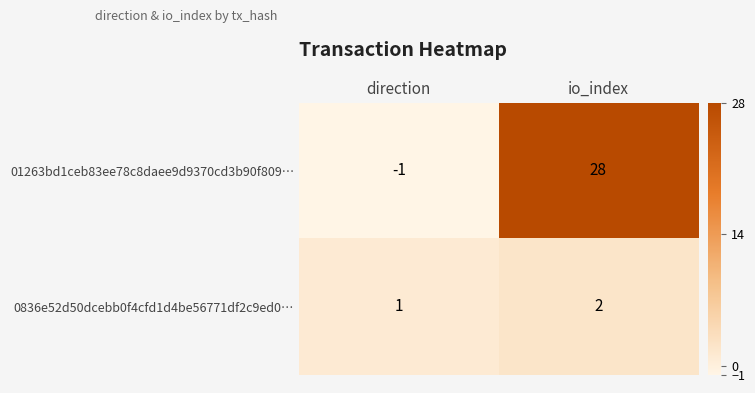

Which series has the largest range (max minus min)?

01263bd1ceb83ee78c8daee9d9370cd3b90f809…